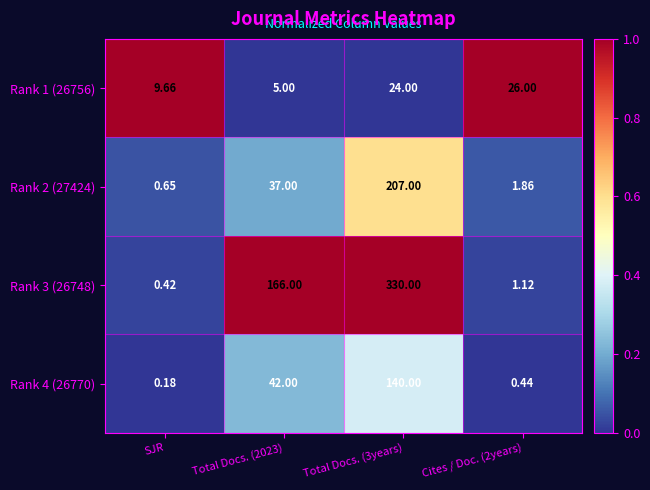

At which category does the chart reach its minimum across all series?

SJR